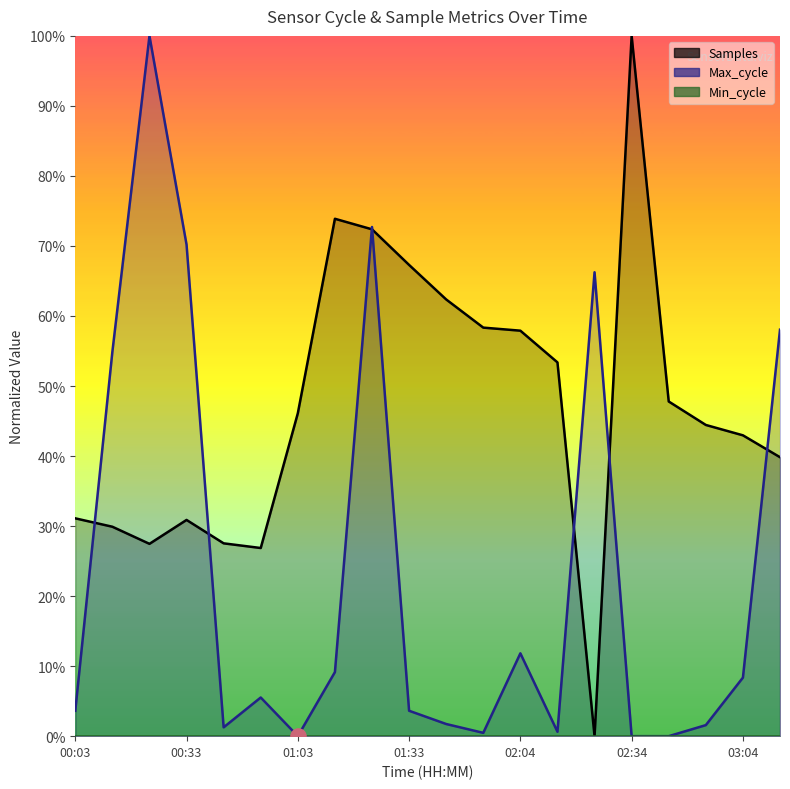

Which series reaches the minimum Y coordinate?

Samples